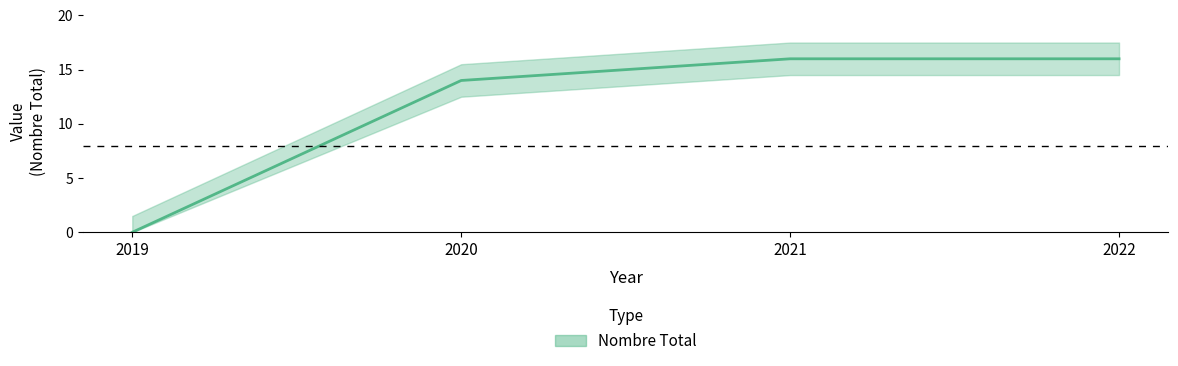

What is the value of the 2nd point from the left?

14